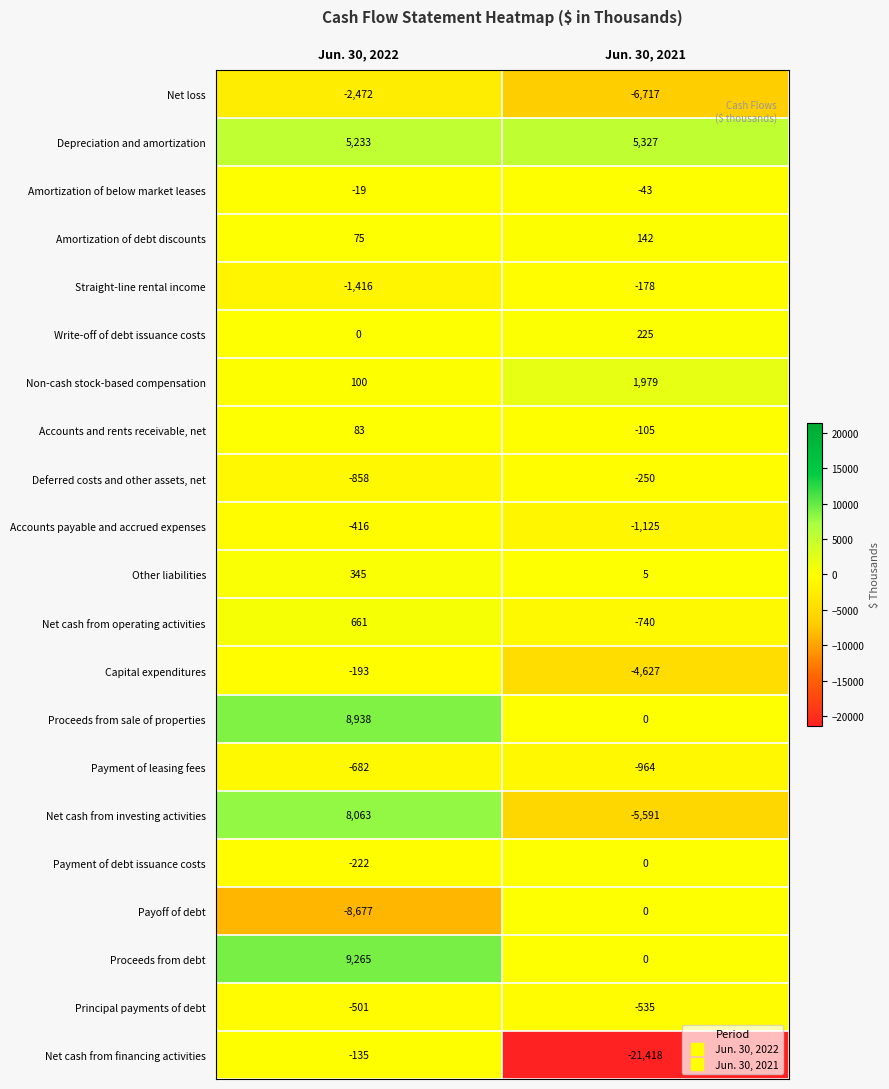

At Jun. 30, 2022, list the series in order from largest to smallest.

Proceeds from debt, Proceeds from sale of properties, Net cash from investing activities, Depreciation and amortization, Net cash from operating activities, Other liabilities, Non-cash stock-based compensation, Accounts and rents receivable, net, Amortization of debt discounts, Write-off of debt issuance costs, Amortization of below market leases, Net cash from financing activities, Capital expenditures, Payment of debt issuance costs, Accounts payable and accrued expenses, Principal payments of debt, Payment of leasing fees, Deferred costs and other assets, net, Straight-line rental income, Net loss, Payoff of debt